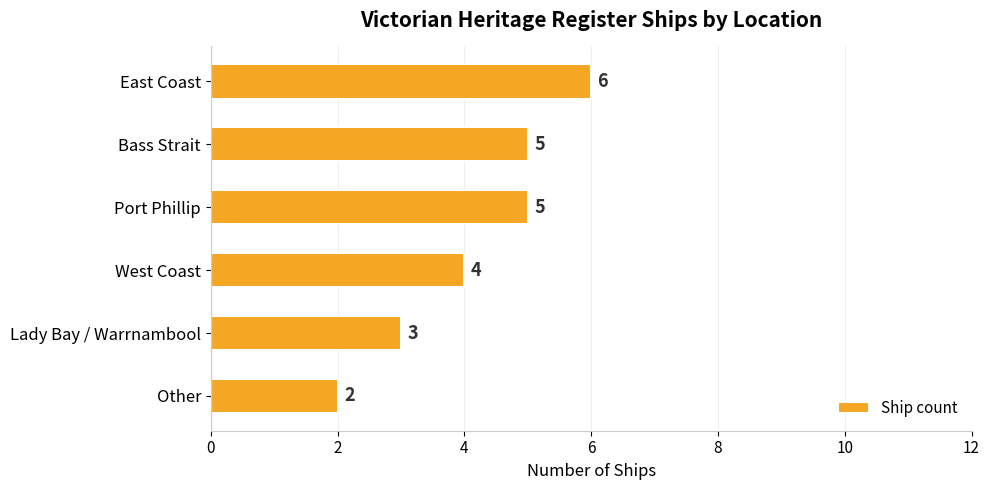

What is the sum of all values?

25